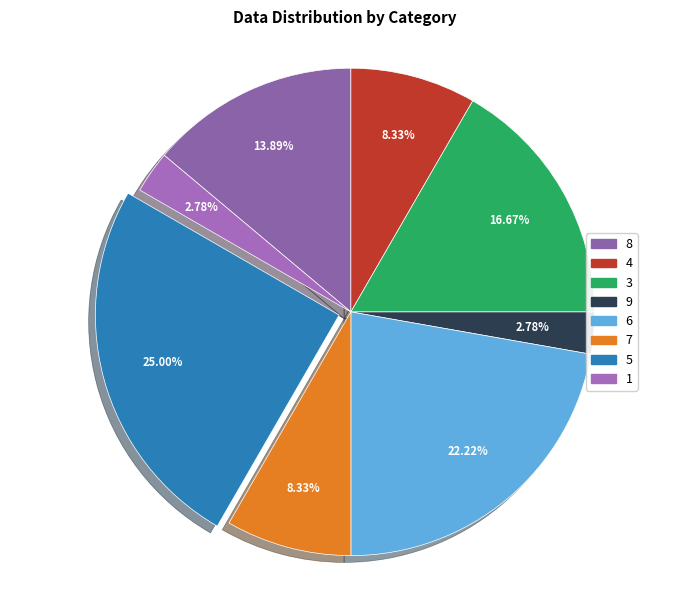

True or false: 4 accounts for 1% of the total.

False